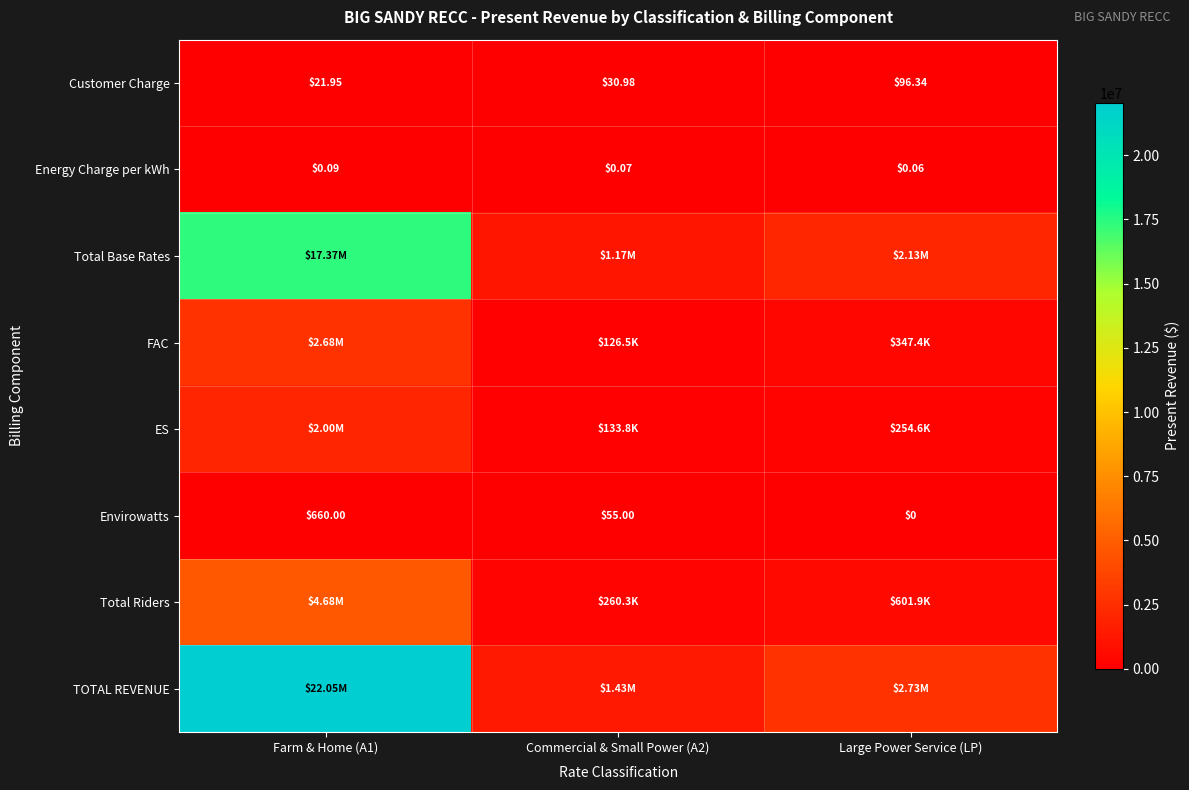

What is the difference between the highest and lowest values at Large Power Service (LP)?

2732239.0